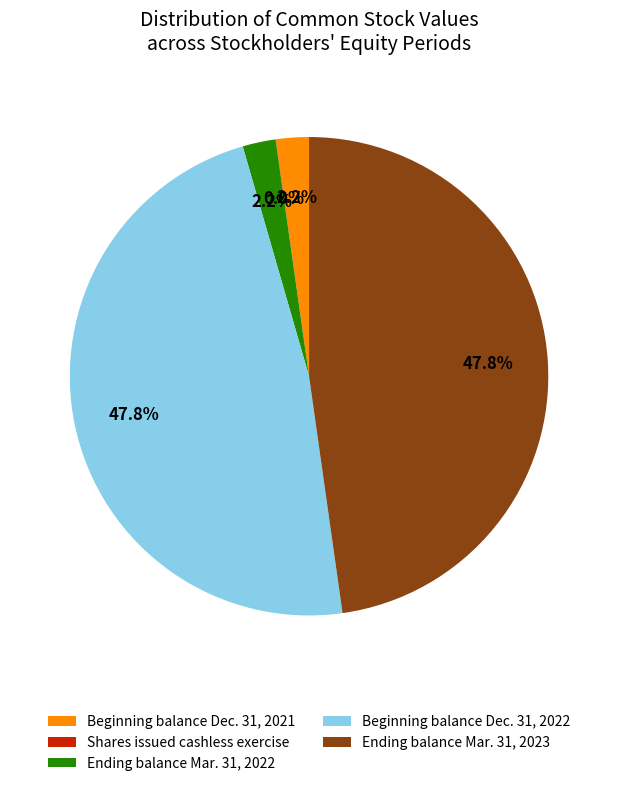

How much of the chart is everything except Ending balance Mar. 31, 2022?

97.8%